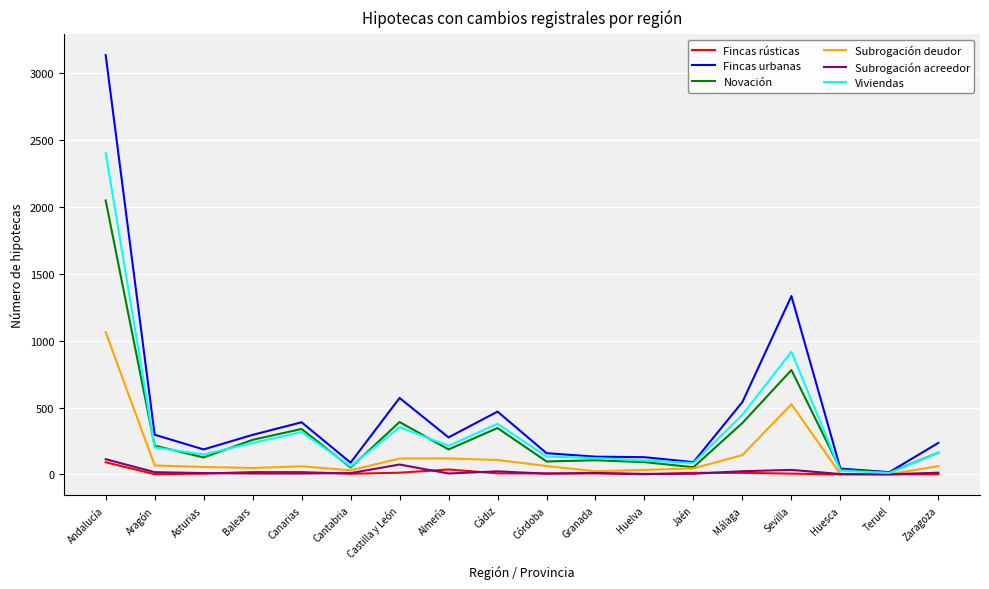

What is the spread (max minus min) of values at Teruel?

17